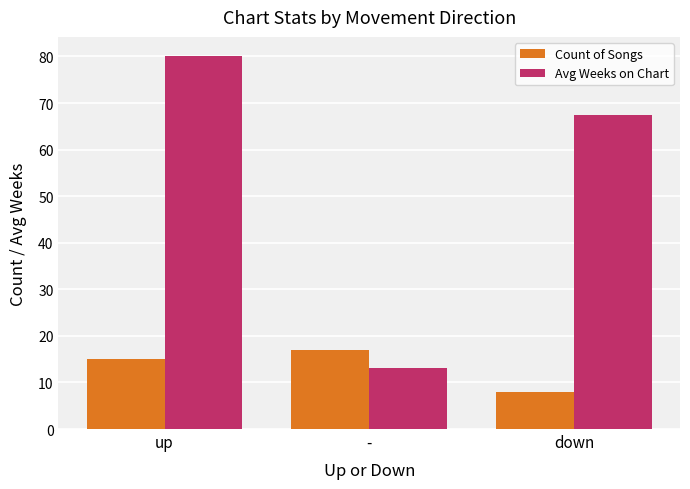

What is the value of the Avg Weeks on Chart bar at the 1st from the left?

80.2